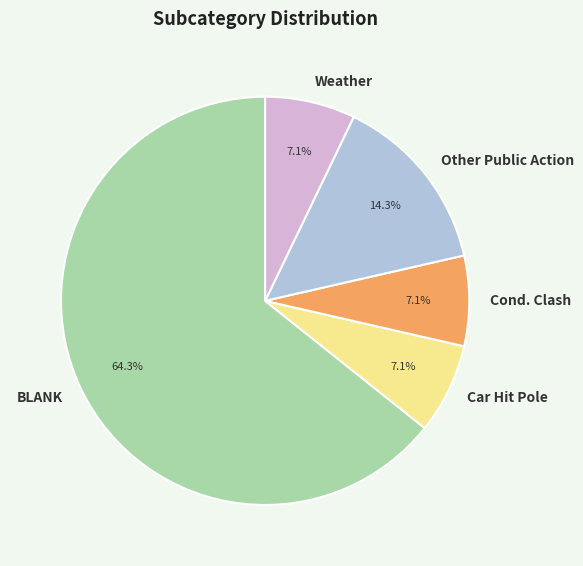

True or false: BLANK accounts for 64% of the total.

True